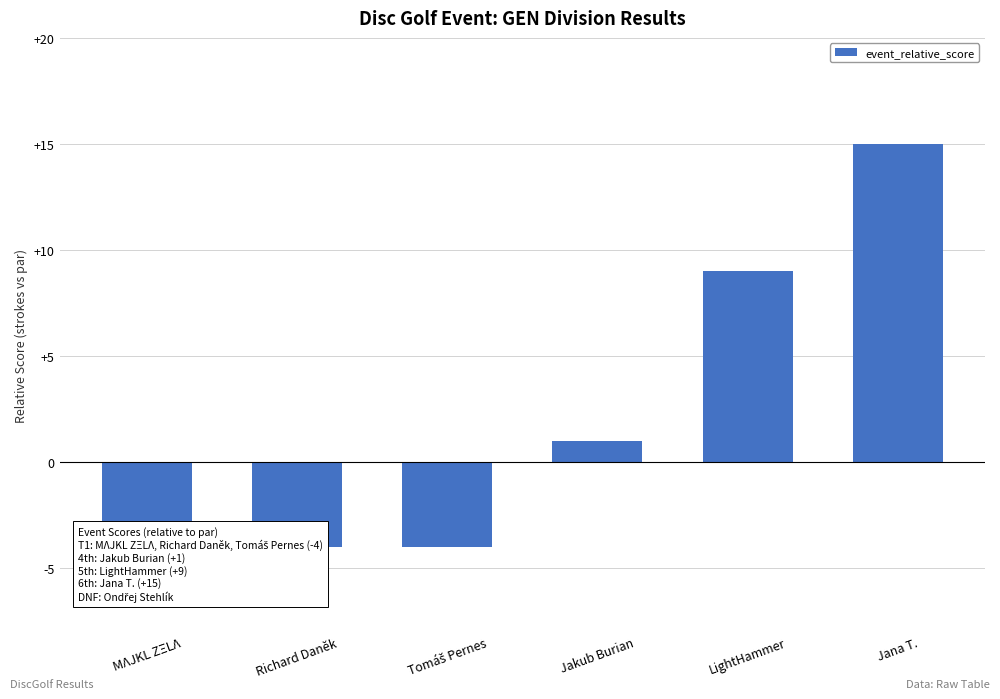

Does the chart contain stacked bars?

No